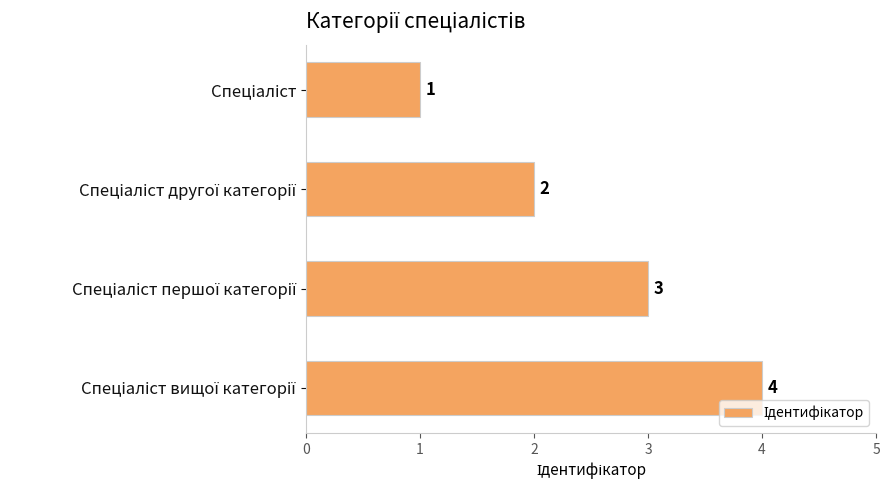

What is the value of the 1st bar from the top?

1